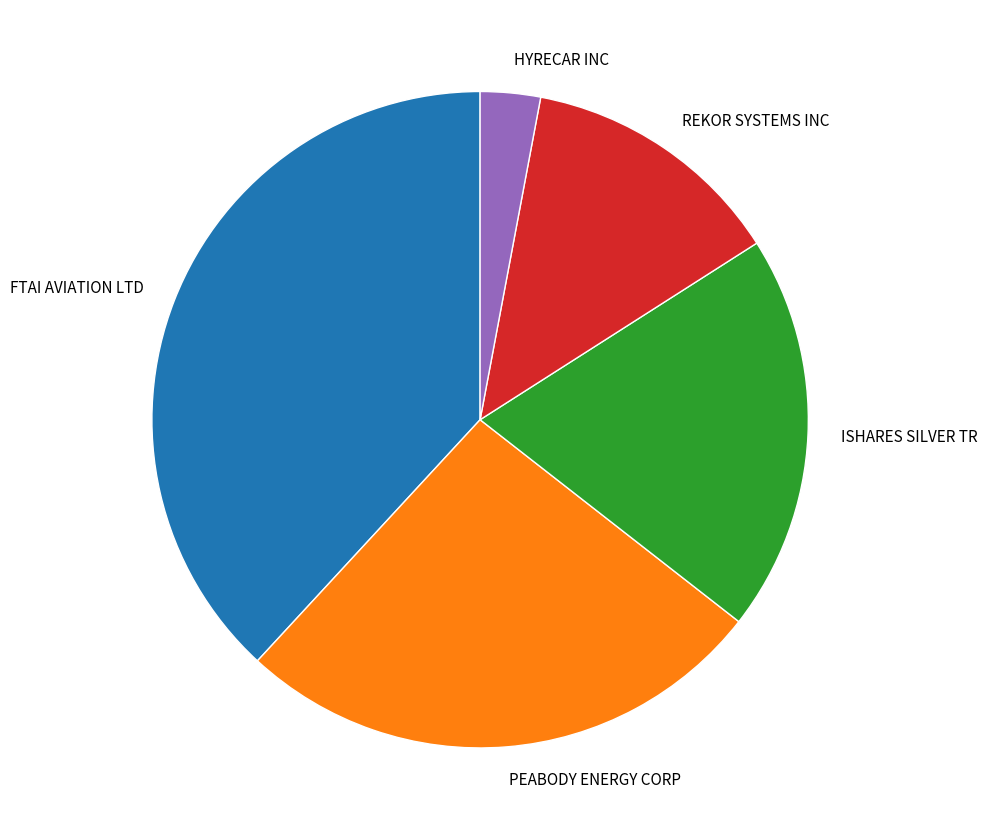

What is the ratio of the value at FTAI AVIATION LTD to the value at ISHARES SILVER TR?

1.9